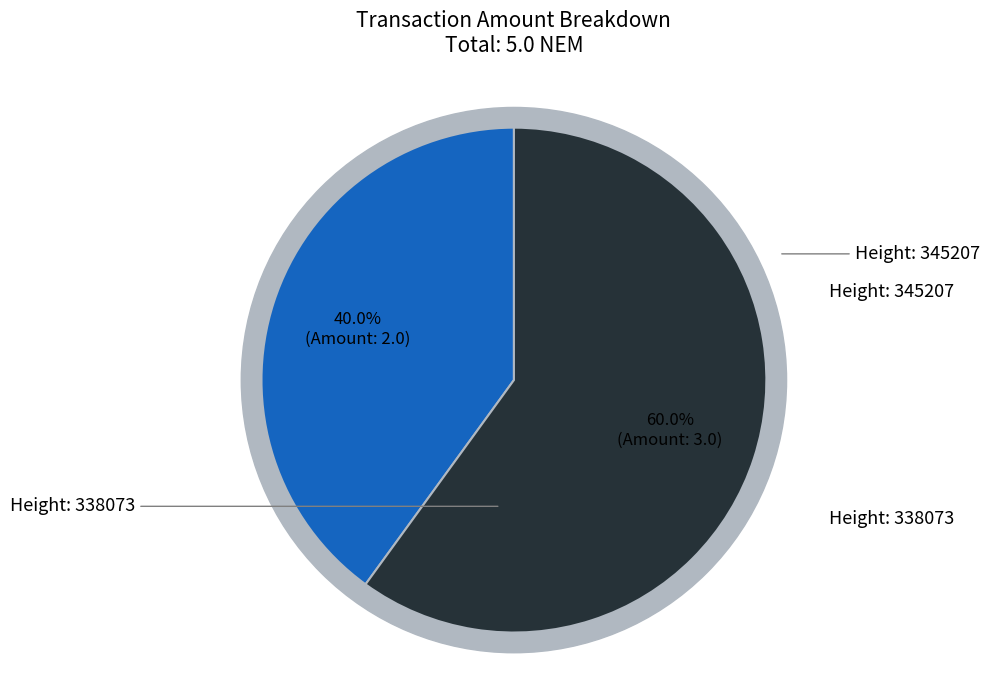

How much of the chart is everything except 345207?

60.0%